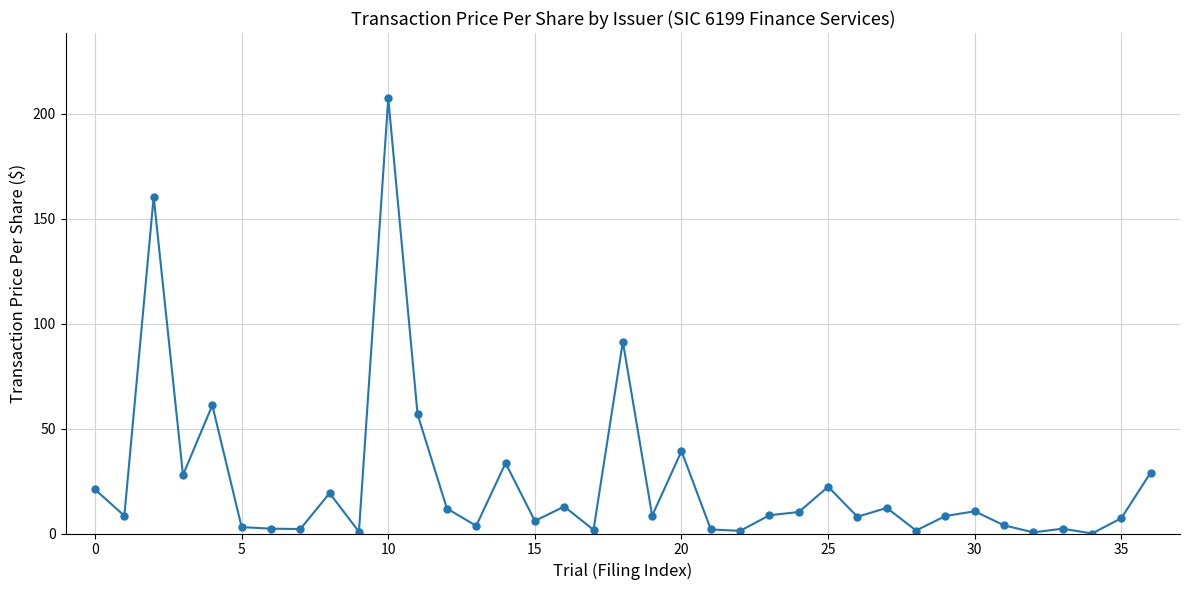

What is the greatest value displayed?

207.4